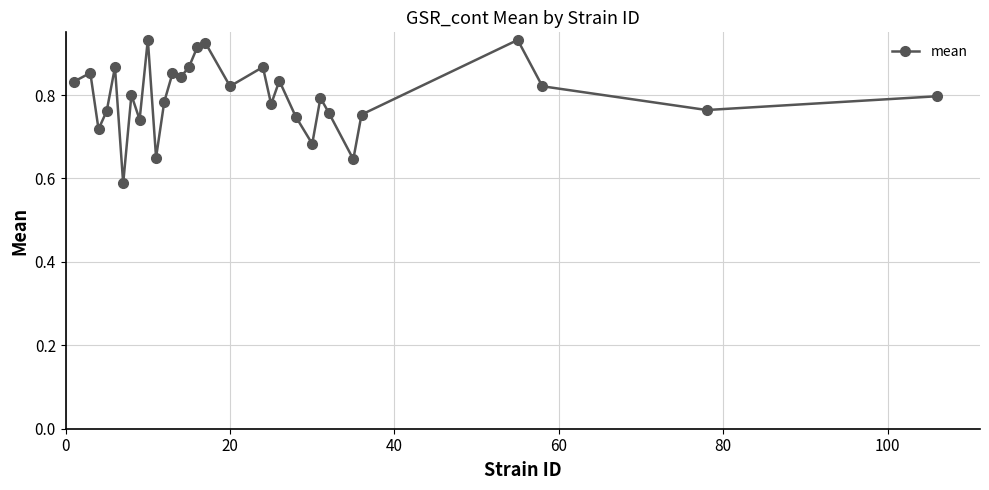

How many lines are shown in the chart?

1